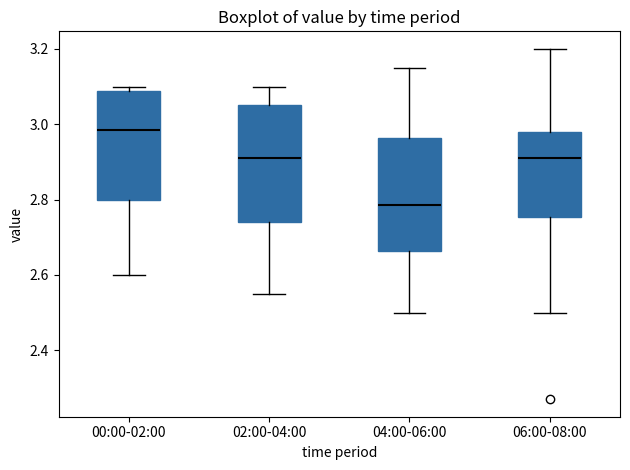

Reading left to right, transcribe this box plot: for each box, give where its median line is, the range the box spans, and where its two whiskers end, as read against the y-axis. The values are not printed on the chart, so give them approximately, as read against the axis.

00:00-02:00: median 2.98, box 2.80 to 3.08, whiskers 2.60 to 3.10
02:00-04:00: median 2.92, box 2.74 to 3.06, whiskers 2.56 to 3.10
04:00-06:00: median 2.78, box 2.66 to 2.96, whiskers 2.50 to 3.16
06:00-08:00: median 2.92, box 2.76 to 2.98, whiskers 2.50 to 3.20